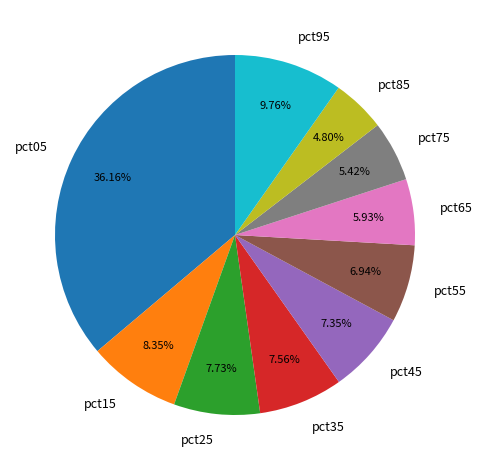

Does pct15 represent more than half of the total?

No